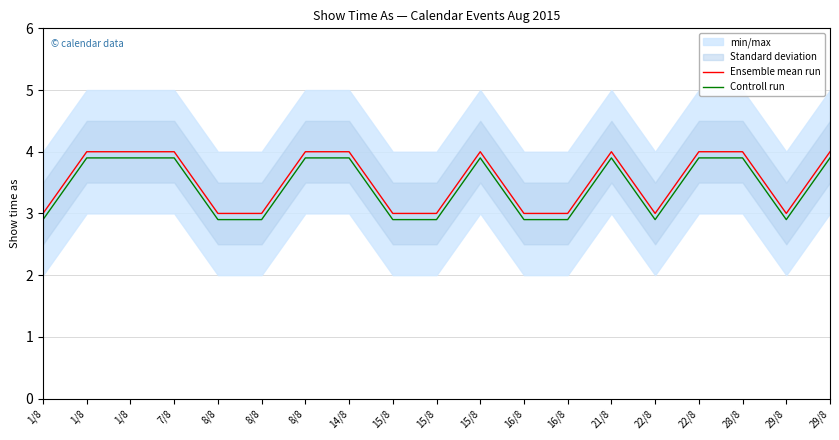

Reading left to right, transcribe all the data shown in this chart.

Ensemble mean run: 1/8=3.0	1/8=4.0	1/8=4.0	7/8=4.0	8/8=3.0	8/8=3.0	8/8=4.0	14/8=4.0	15/8=3.0	15/8=3.0	15/8=4.0	16/8=3.0	16/8=3.0	21/8=4.0	22/8=3.0	22/8=4.0	28/8=4.0	29/8=3.0	29/8=4.0
Controll run: 1/8=2.9	1/8=3.9	1/8=3.9	7/8=3.9	8/8=2.9	8/8=2.9	8/8=3.9	14/8=3.9	15/8=2.9	15/8=2.9	15/8=3.9	16/8=2.9	16/8=2.9	21/8=3.9	22/8=2.9	22/8=3.9	28/8=3.9	29/8=2.9	29/8=3.9